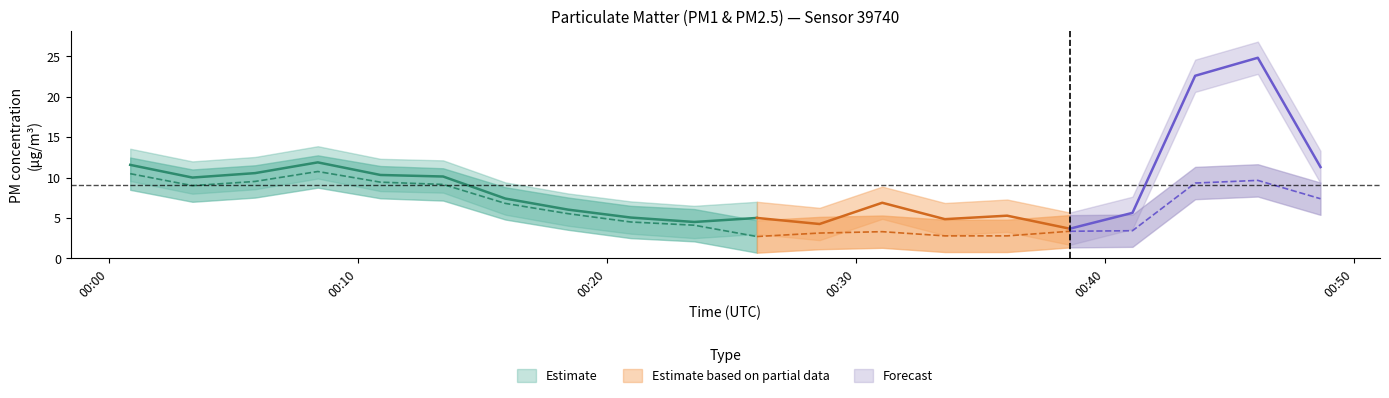

True or false: P1_mean and P1_lower intersect in this chart.

False